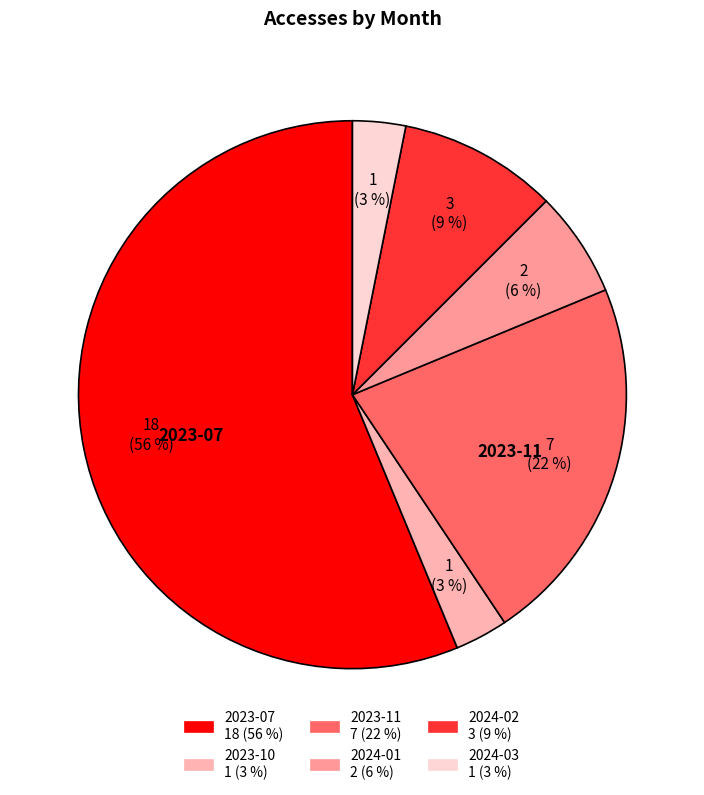

How many slices are in this pie chart?

6